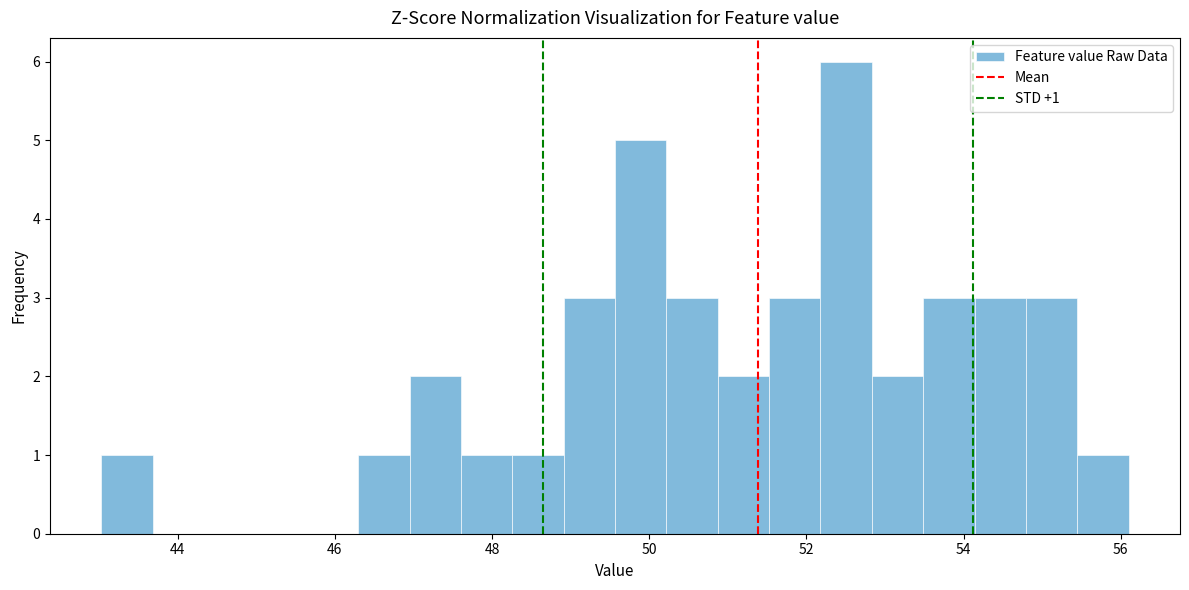

Around what value on the x-axis is the tallest bar? Give the approximate position of its centre, as read against the axis.

52.6